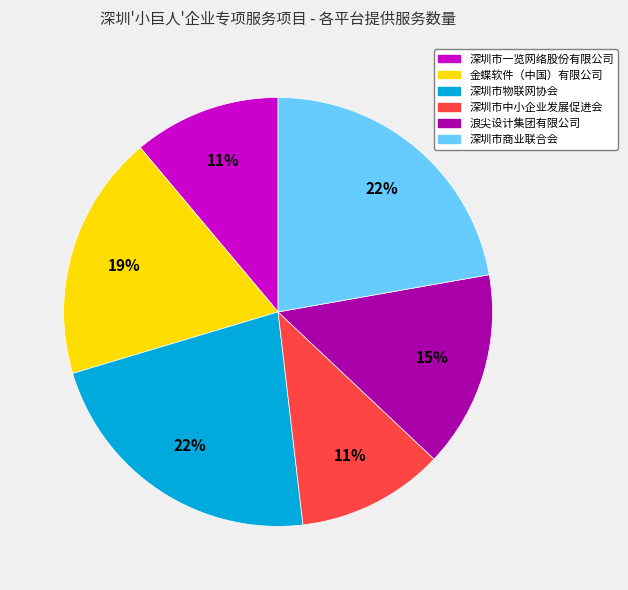

Does any single category account for the majority?

No